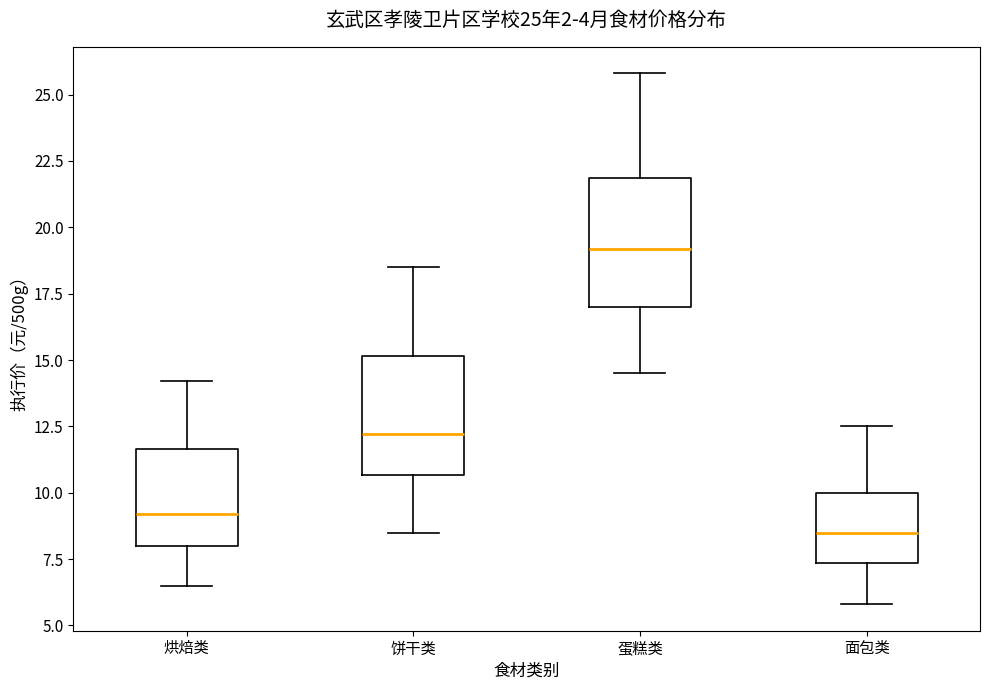

Which box has the highest median line?

蛋糕类